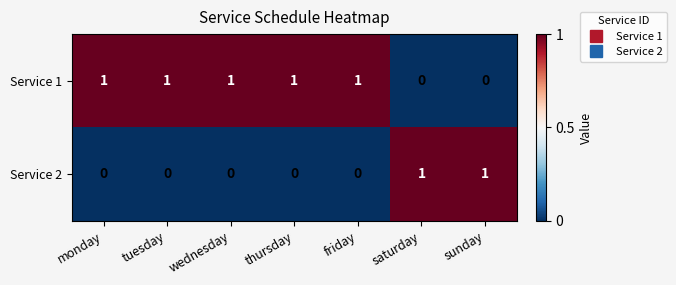

Reading left to right, list all the values displayed in this chart.

Service 1: monday=1	tuesday=1	wednesday=1	thursday=1	friday=1	saturday=0	sunday=0
Service 2: monday=0	tuesday=0	wednesday=0	thursday=0	friday=0	saturday=1	sunday=1